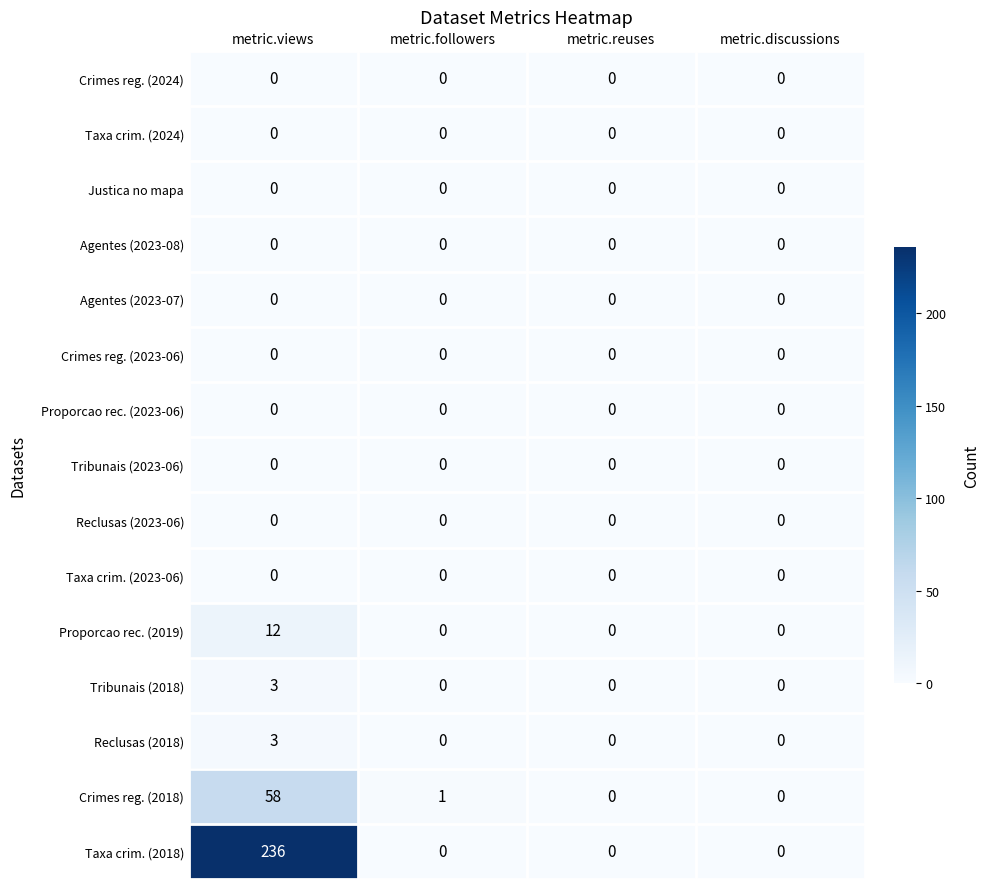

At which category does the chart reach its peak across all series?

metric.views